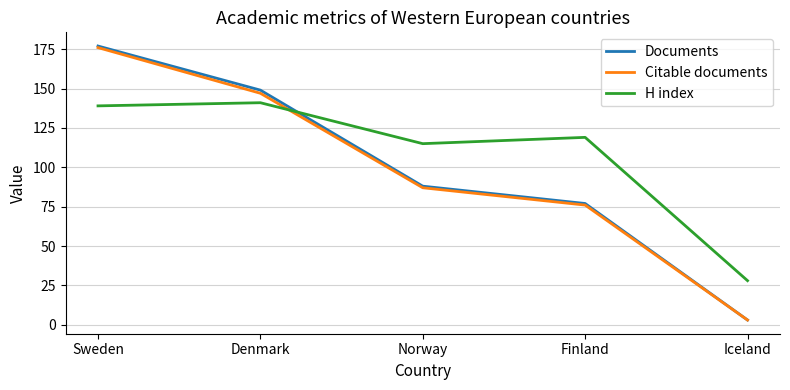

Which label corresponds to the largest value in the chart?

Sweden